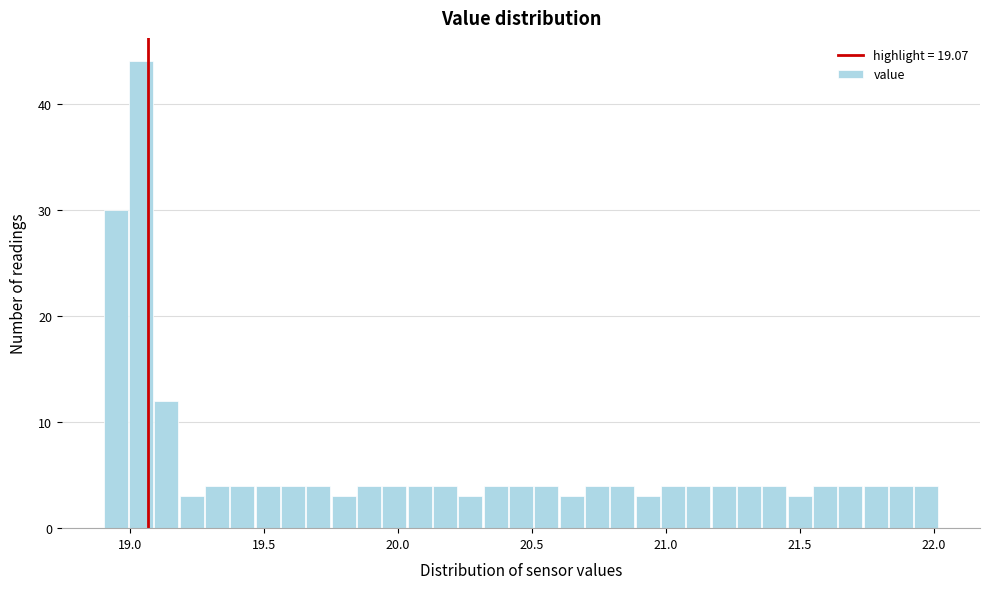

Around what value on the x-axis is the tallest bar? Give the approximate position of its centre, as read against the axis.

19.05